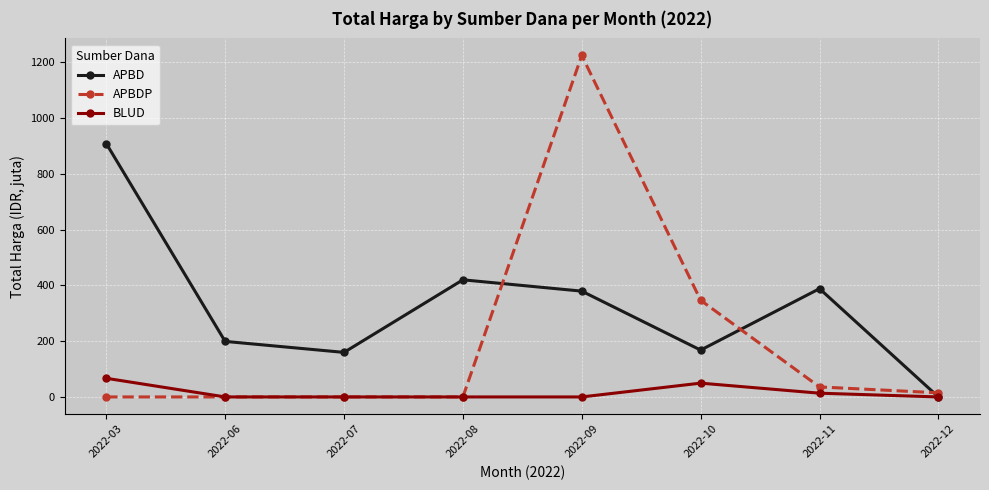

Rank the series at 2022-09 from lowest to highest value.

BLUD, APBD, APBDP